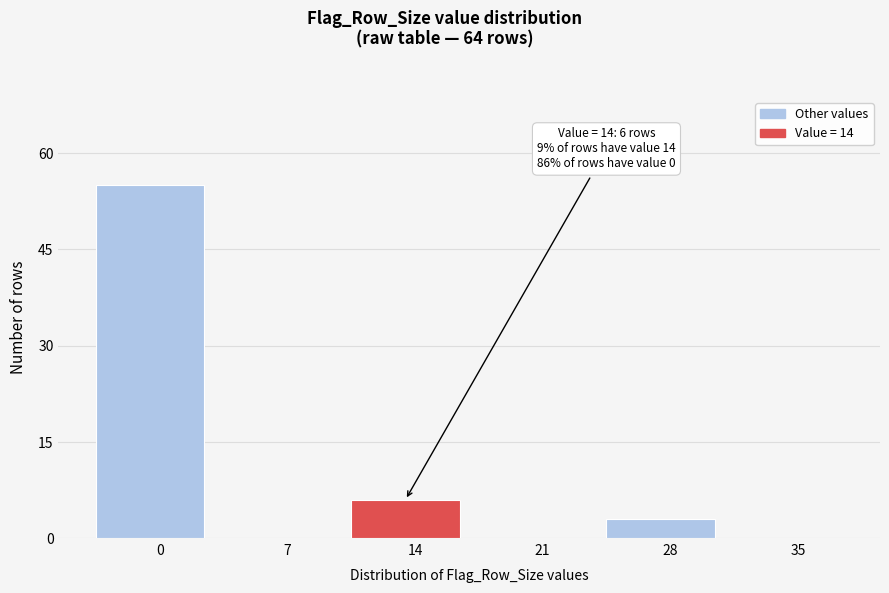

Reading left to right, what are all the values shown in this chart?

0=55	7=0	14=6	21=0	28=3	35=0